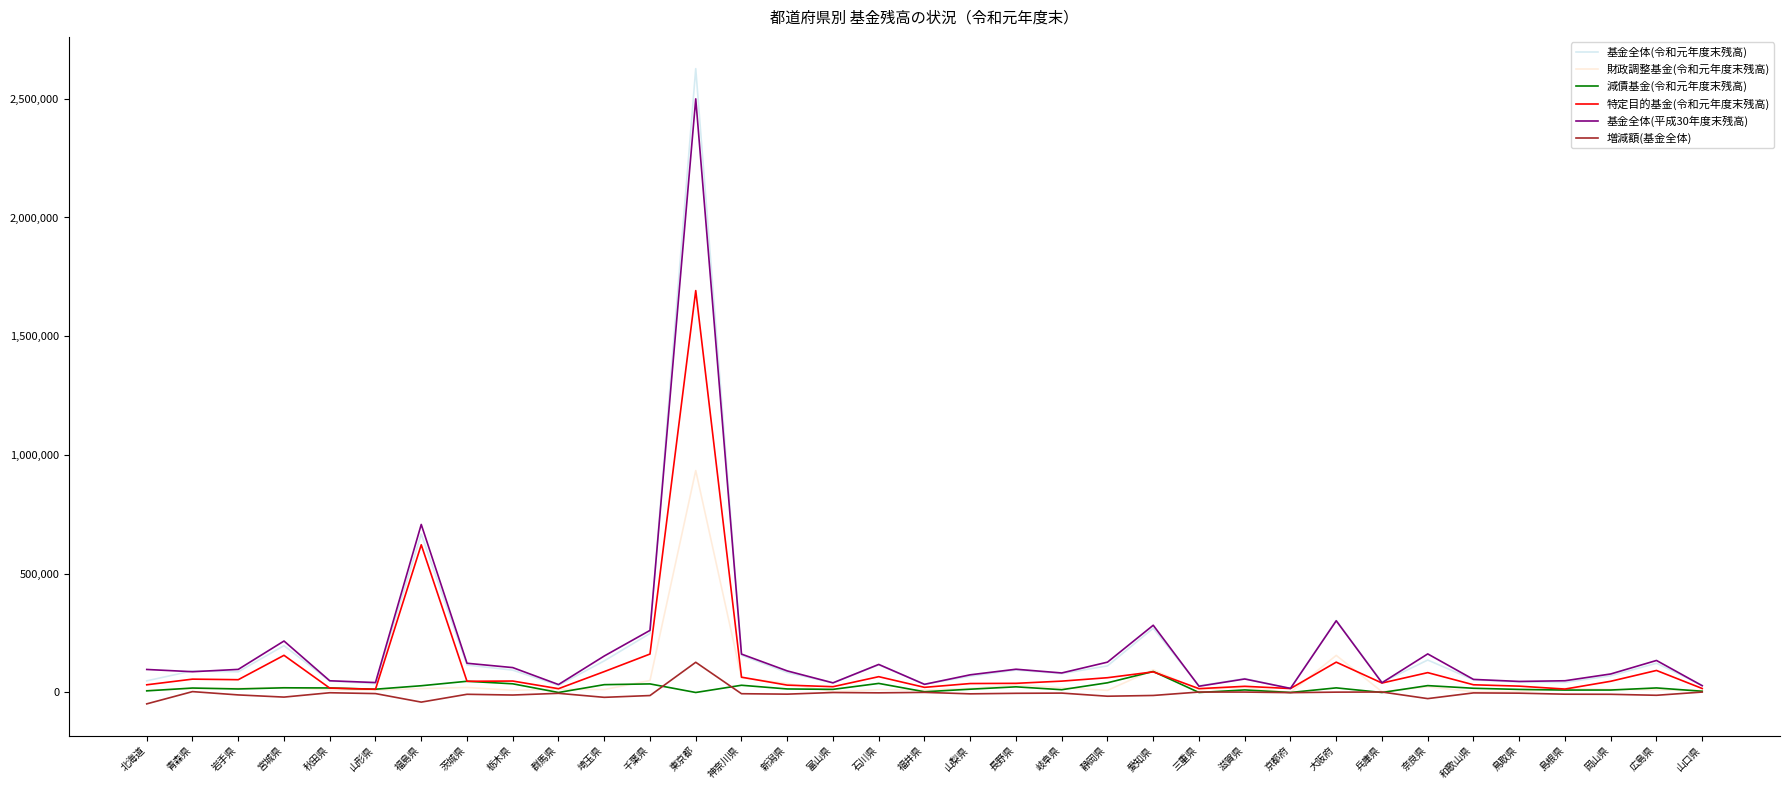

What is the greatest value displayed?

2626676.2